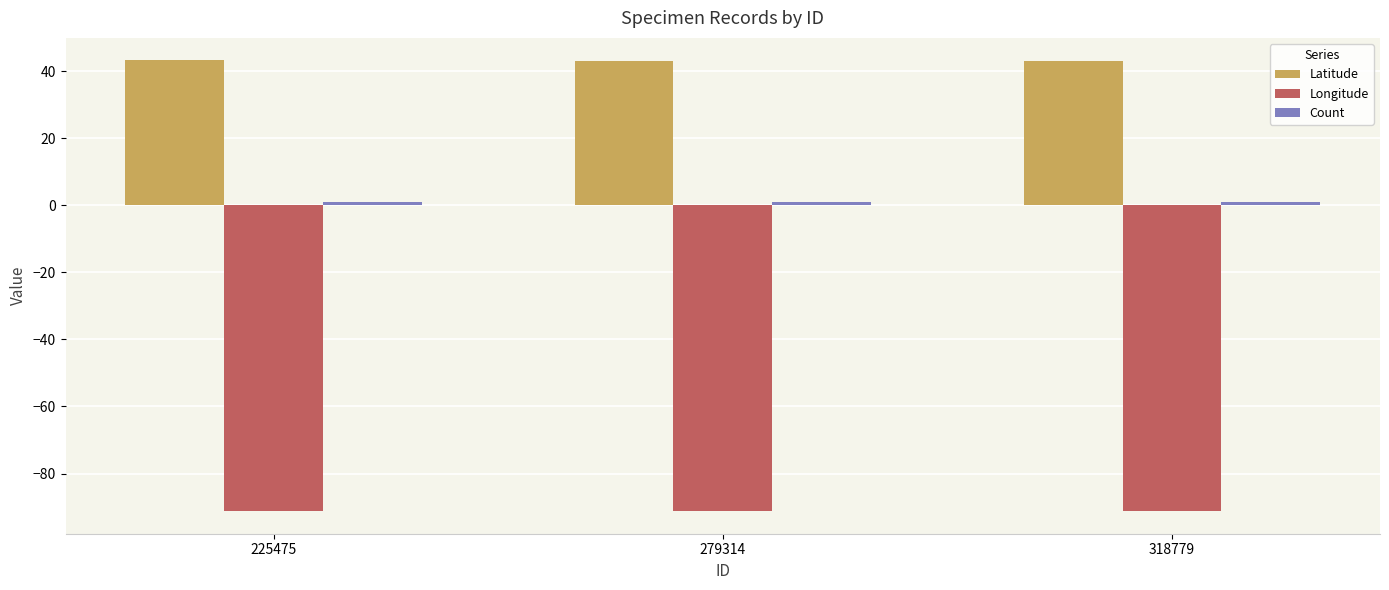

What is the value of the Longitude bar at the 1st from the left?

-91.2